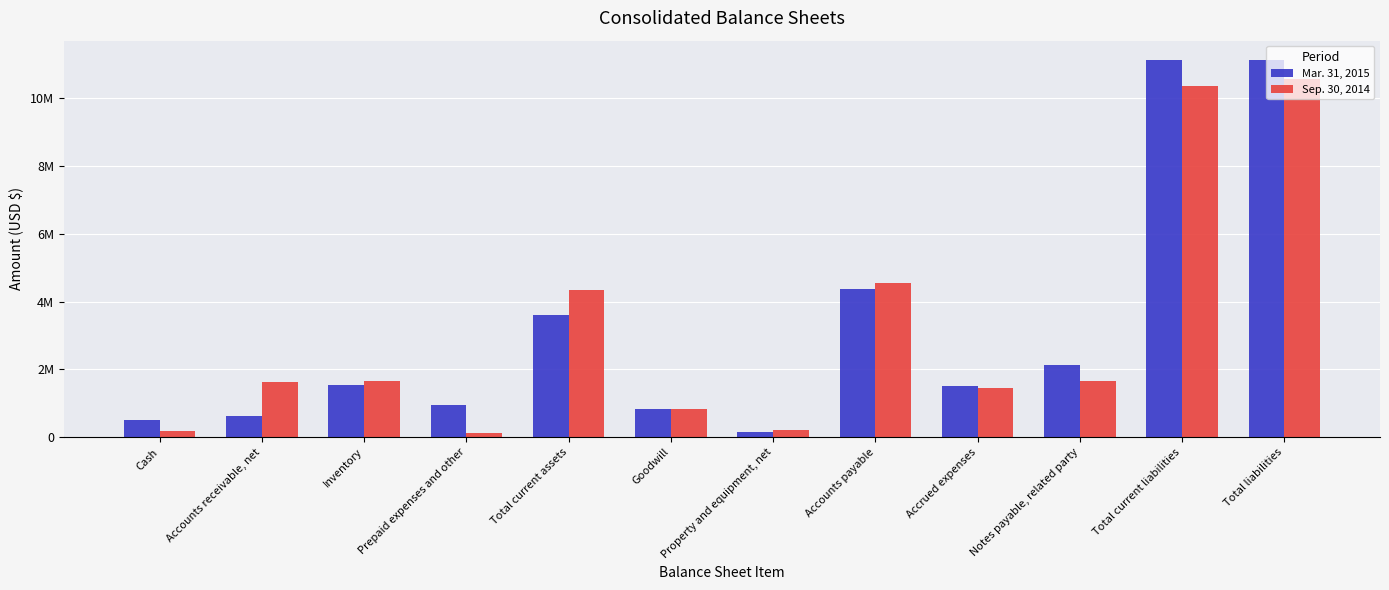

Which series has the largest total across all categories?

Mar. 31, 2015